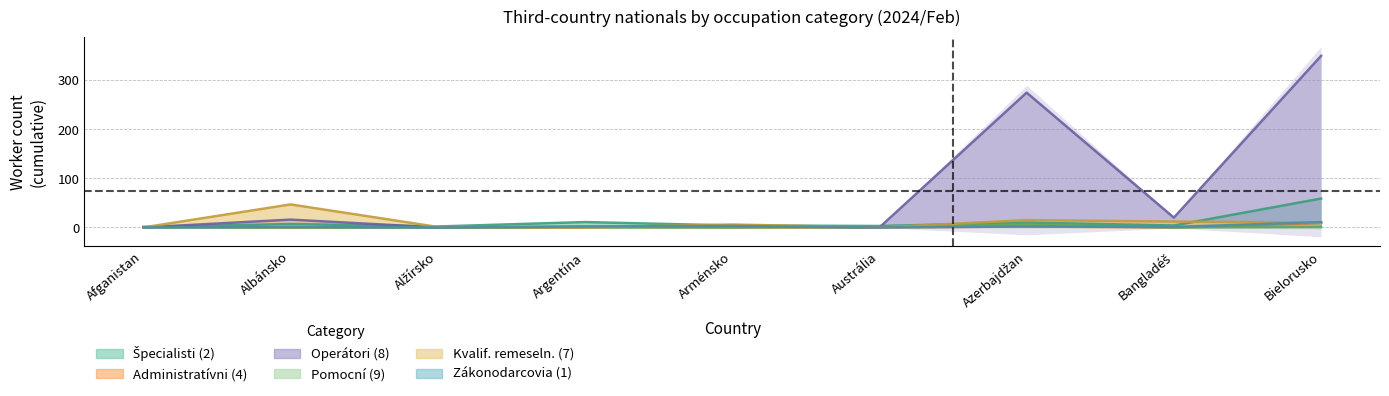

Which has a higher value, Azerbajdžan or Bielorusko?

Bielorusko